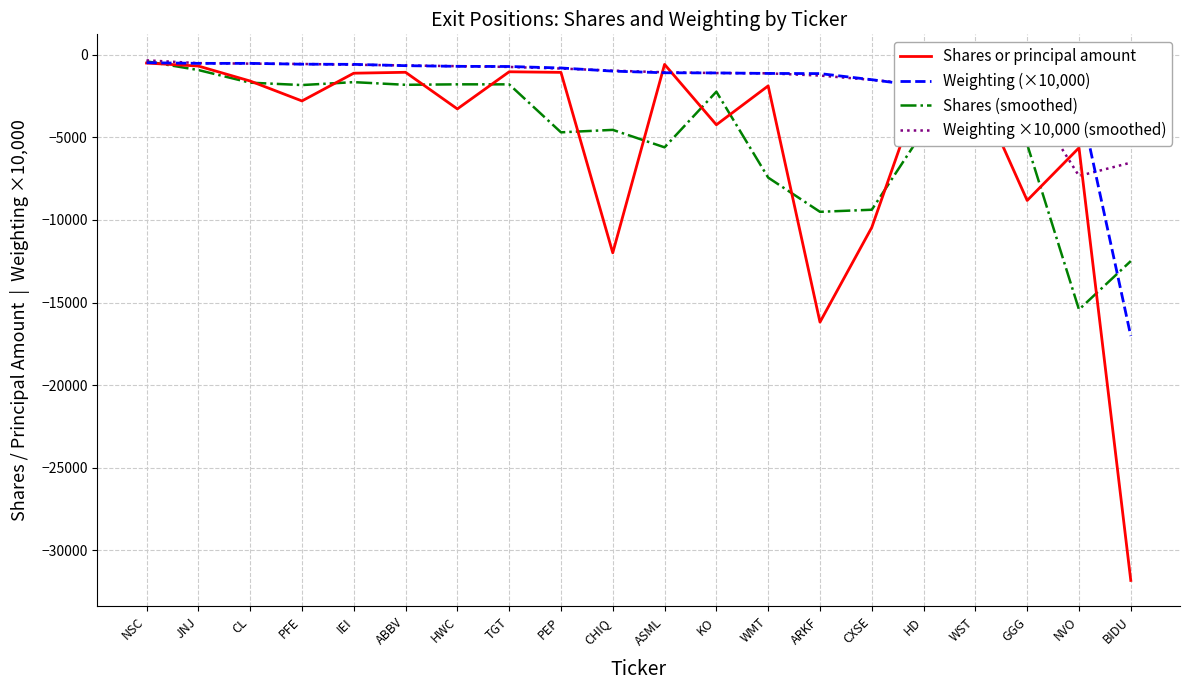

At which label is Shares (smoothed) closest to -7907?

WMT